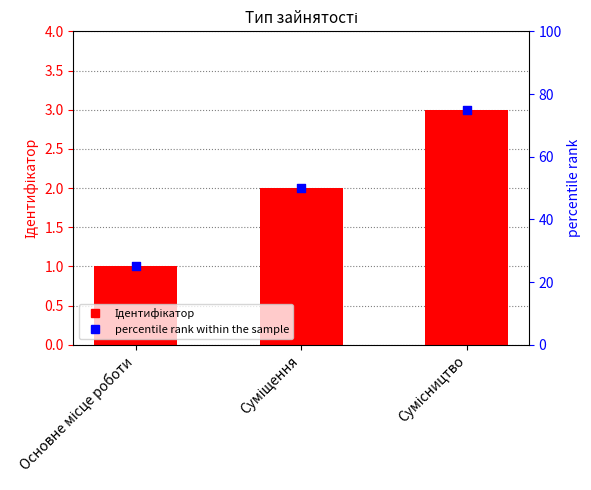

Which series has the largest Y range (max minus min)?

percentile rank within the sample